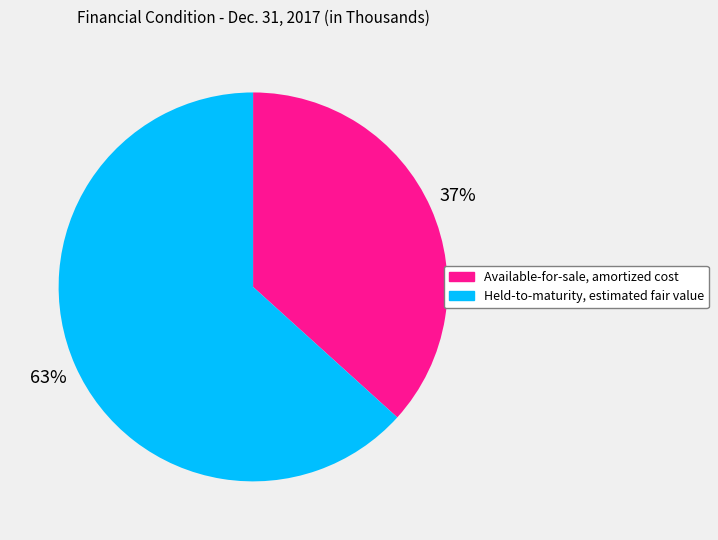

Which slice is the smallest?

Available-for-sale, amortized cost